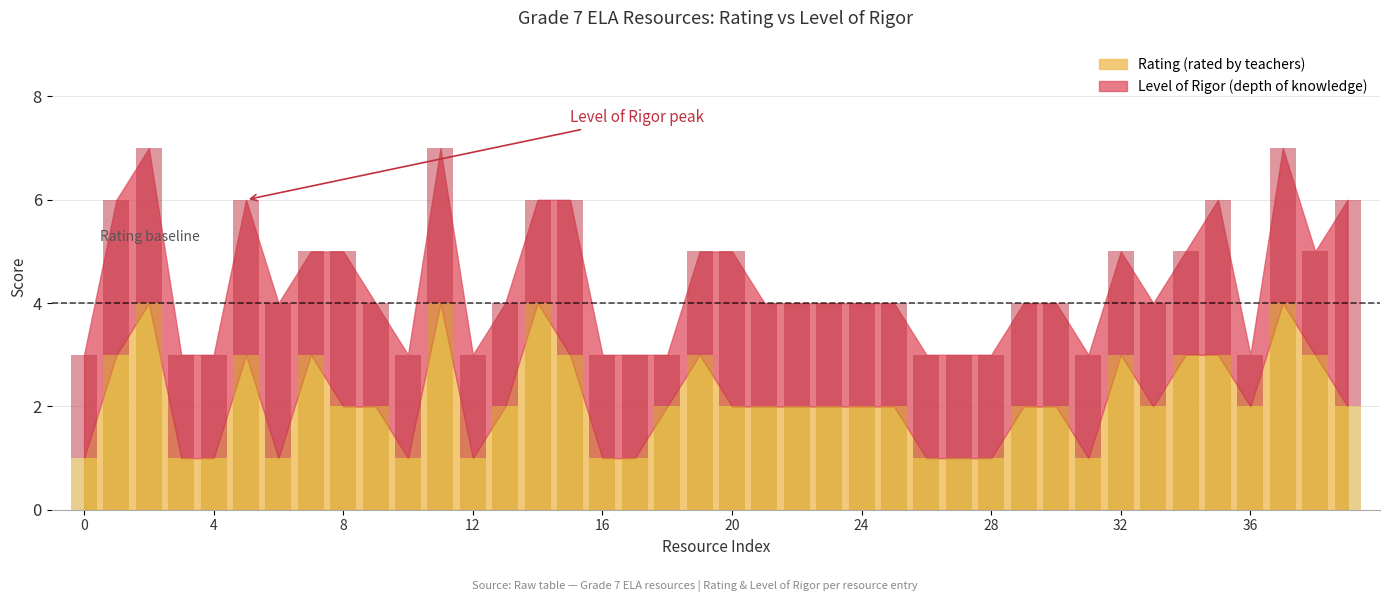

What is the sum of all Rating (rated by teachers) values?

85